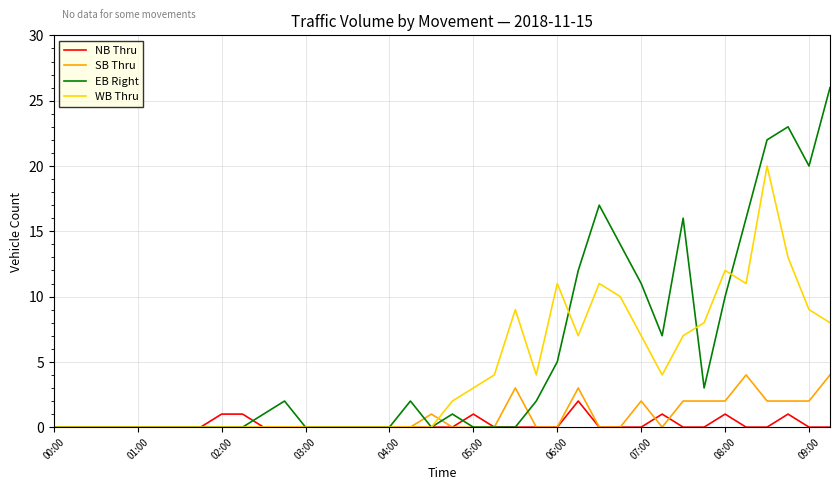

True or false: NB Thru has more than 2 points higher than both neighbors.

True